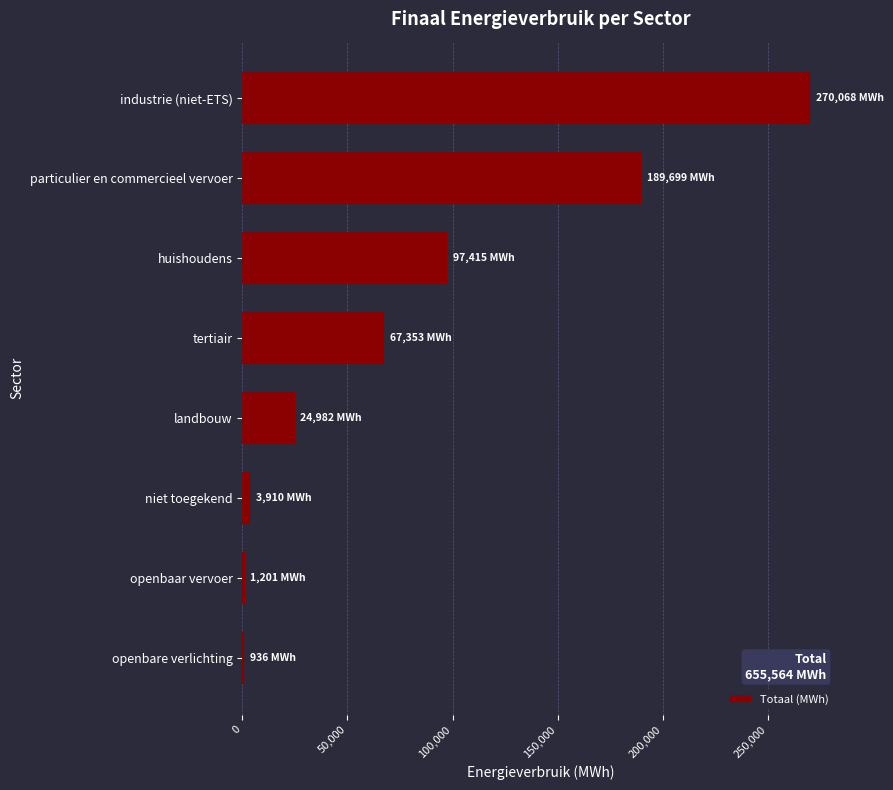

At which label is the value closest to 135501?

huishoudens